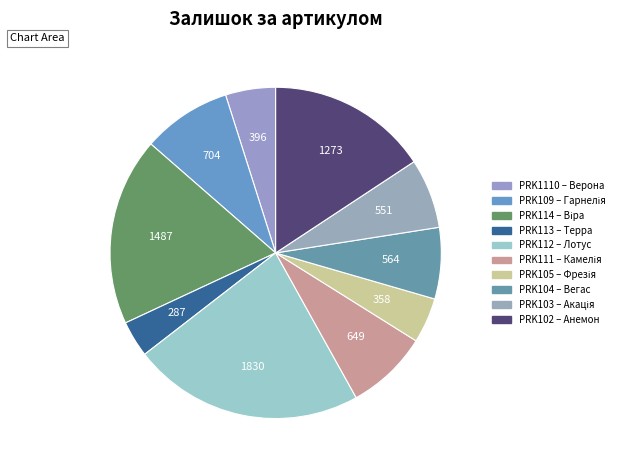

To the nearest percent, what is the difference between the PRK104 – Вегас and PRK109 – Гарнелія slice percentages?

2%